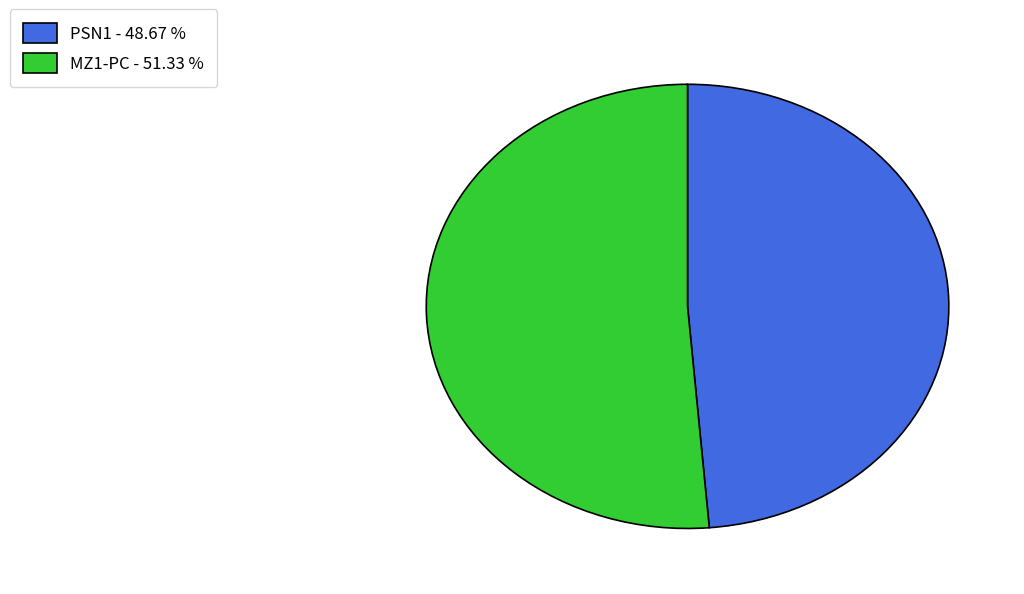

Do MZ1-PC - 51.33 % and PSN1 - 48.67 % together represent more than half of the pie?

Yes